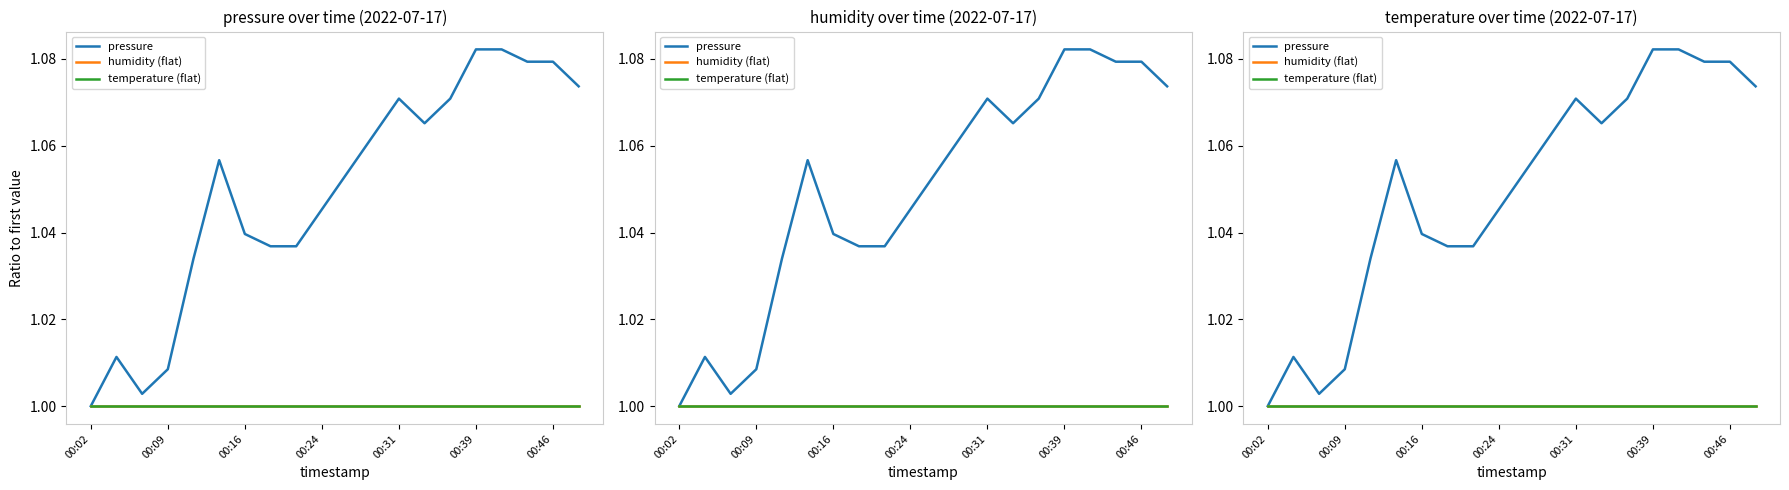

At 00:16, list the series in order from largest to smallest.

pressure, humidity (flat), temperature (flat)